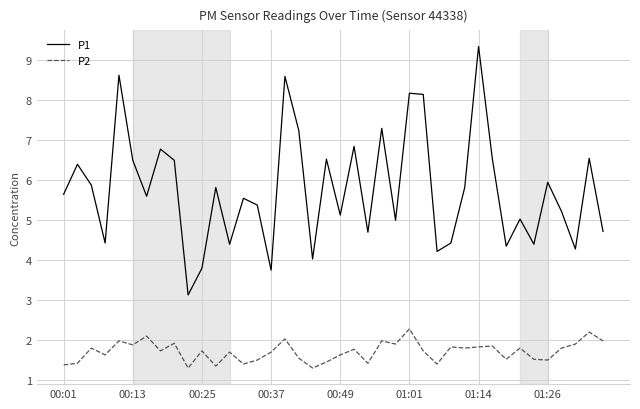

Rank the series by their average value, from highest to lowest.

P1, P2